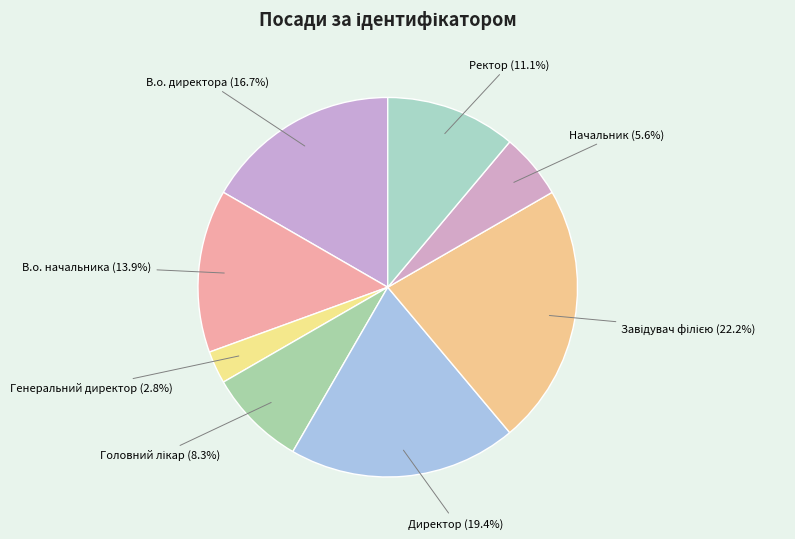

Is there a majority slice in this chart?

No